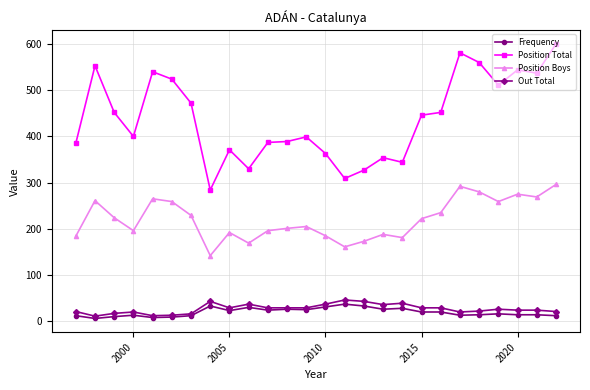

At how many categories does at least one series exceed 118?

26